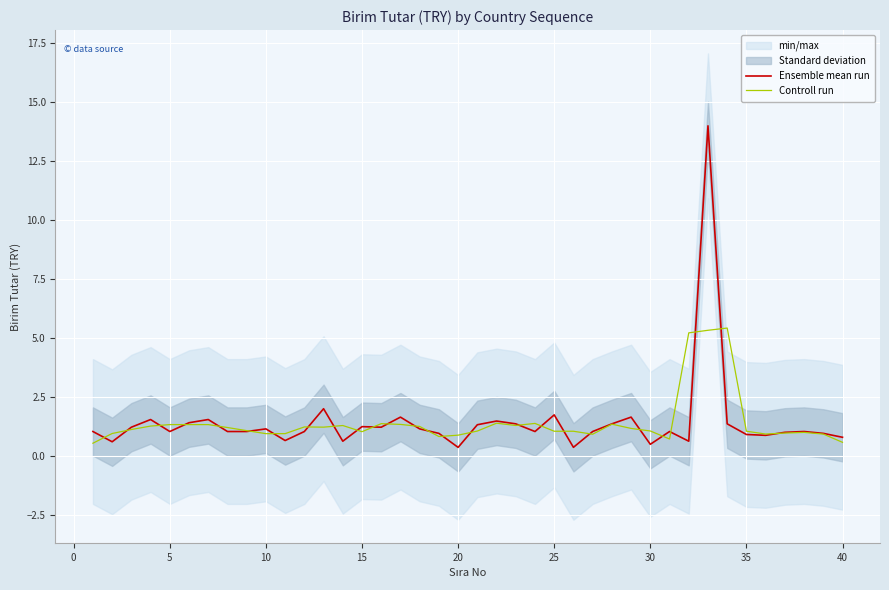

What is the difference between the highest and lowest values at 20?

0.5